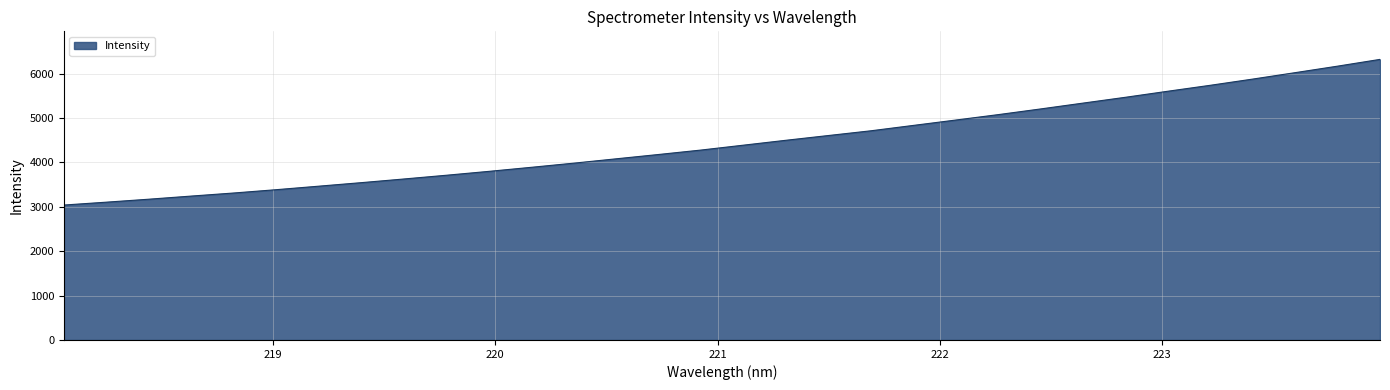

What is the sum of all values?

142689.7